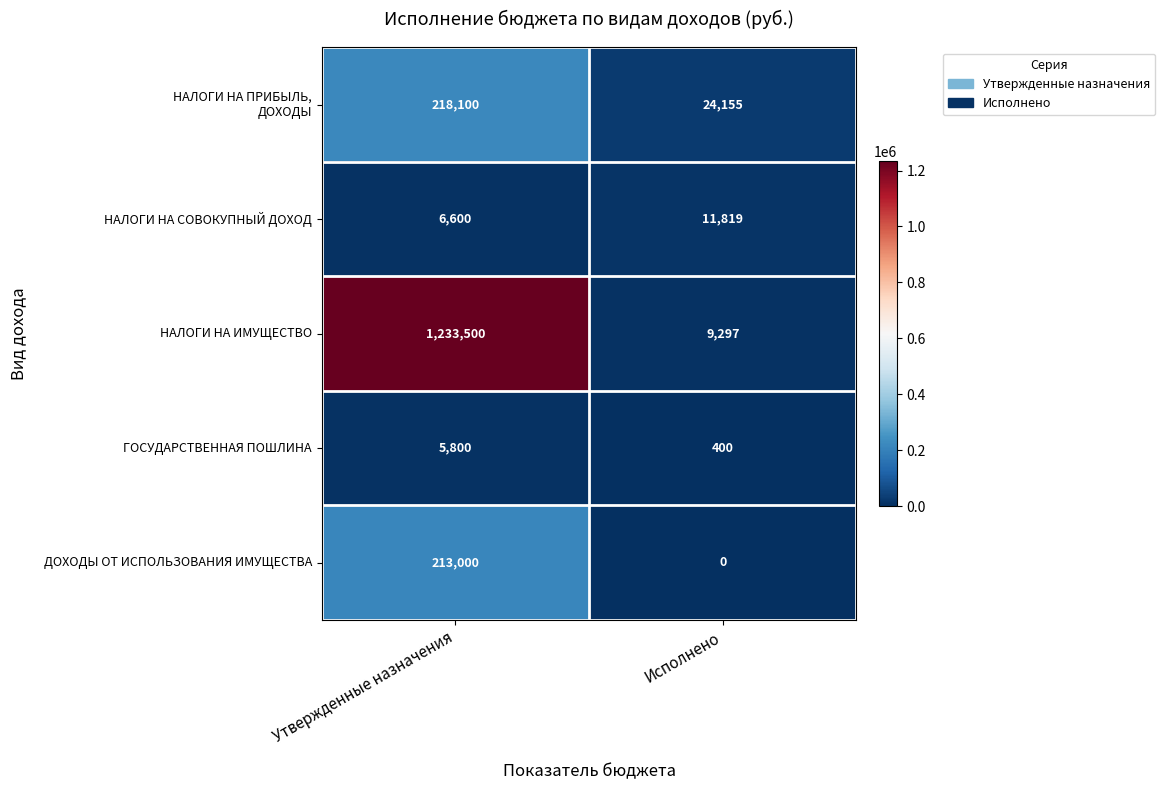

What is the difference between the maximum and minimum values in the НАЛОГИ НА СОВОКУПНЫЙ ДОХОД series?

5219